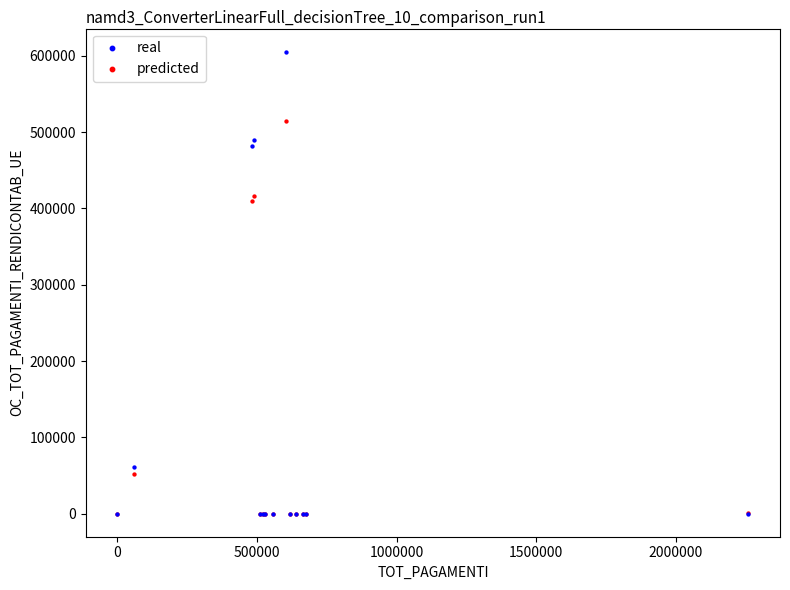

What are all the series names shown in the legend?

real, predicted